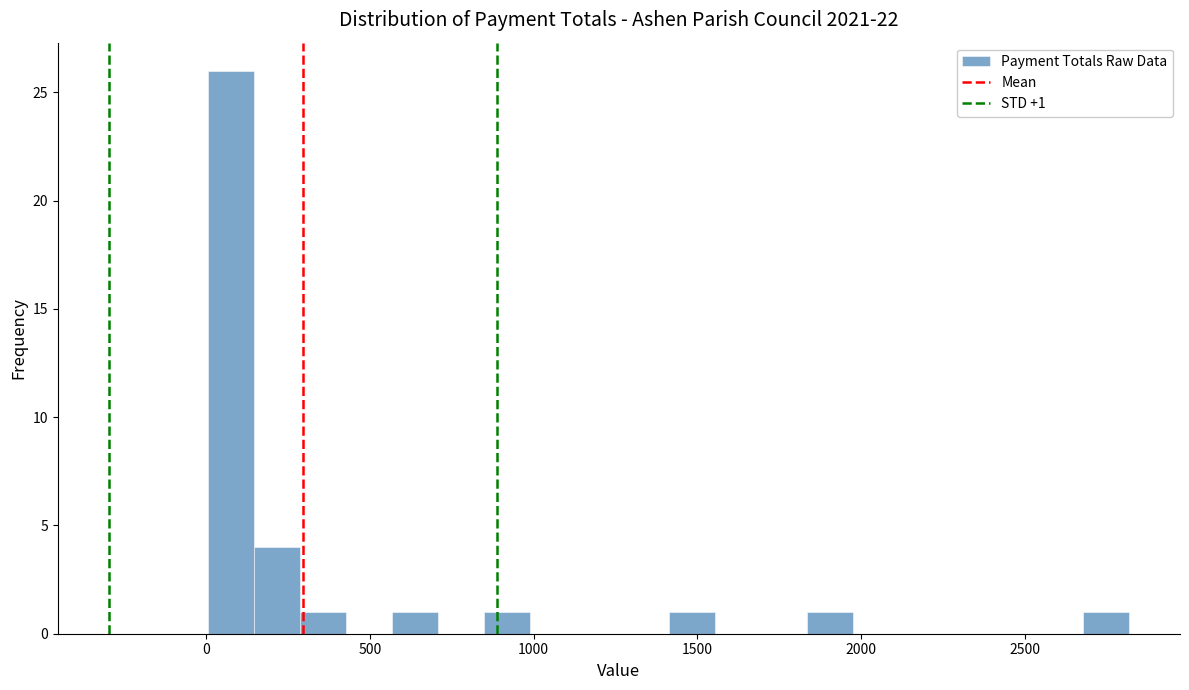

Read against the x-axis, roughly where is the centre of the tallest bar?

100